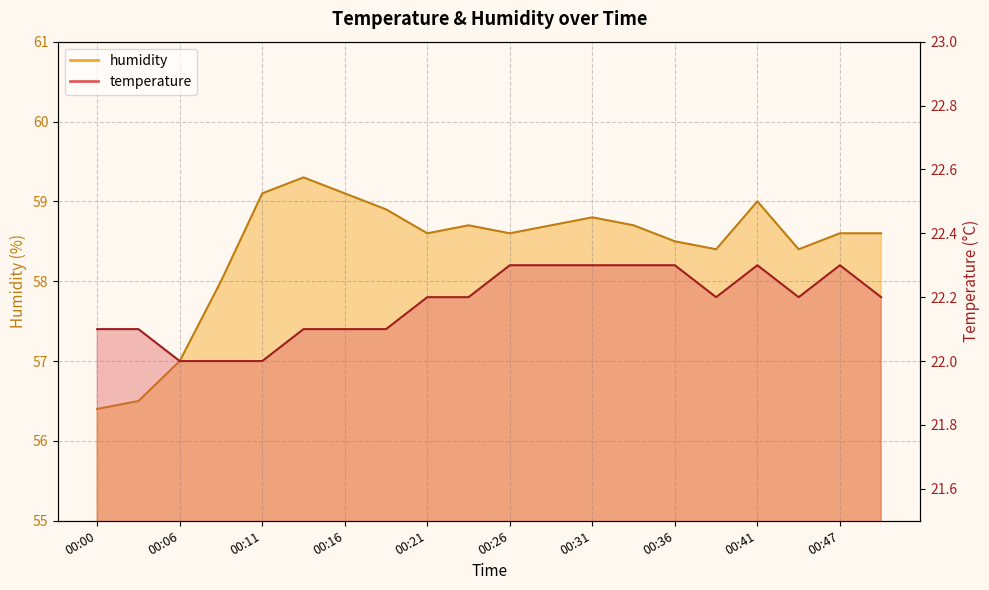

True or false: humidity and temperature intersect in this chart.

False